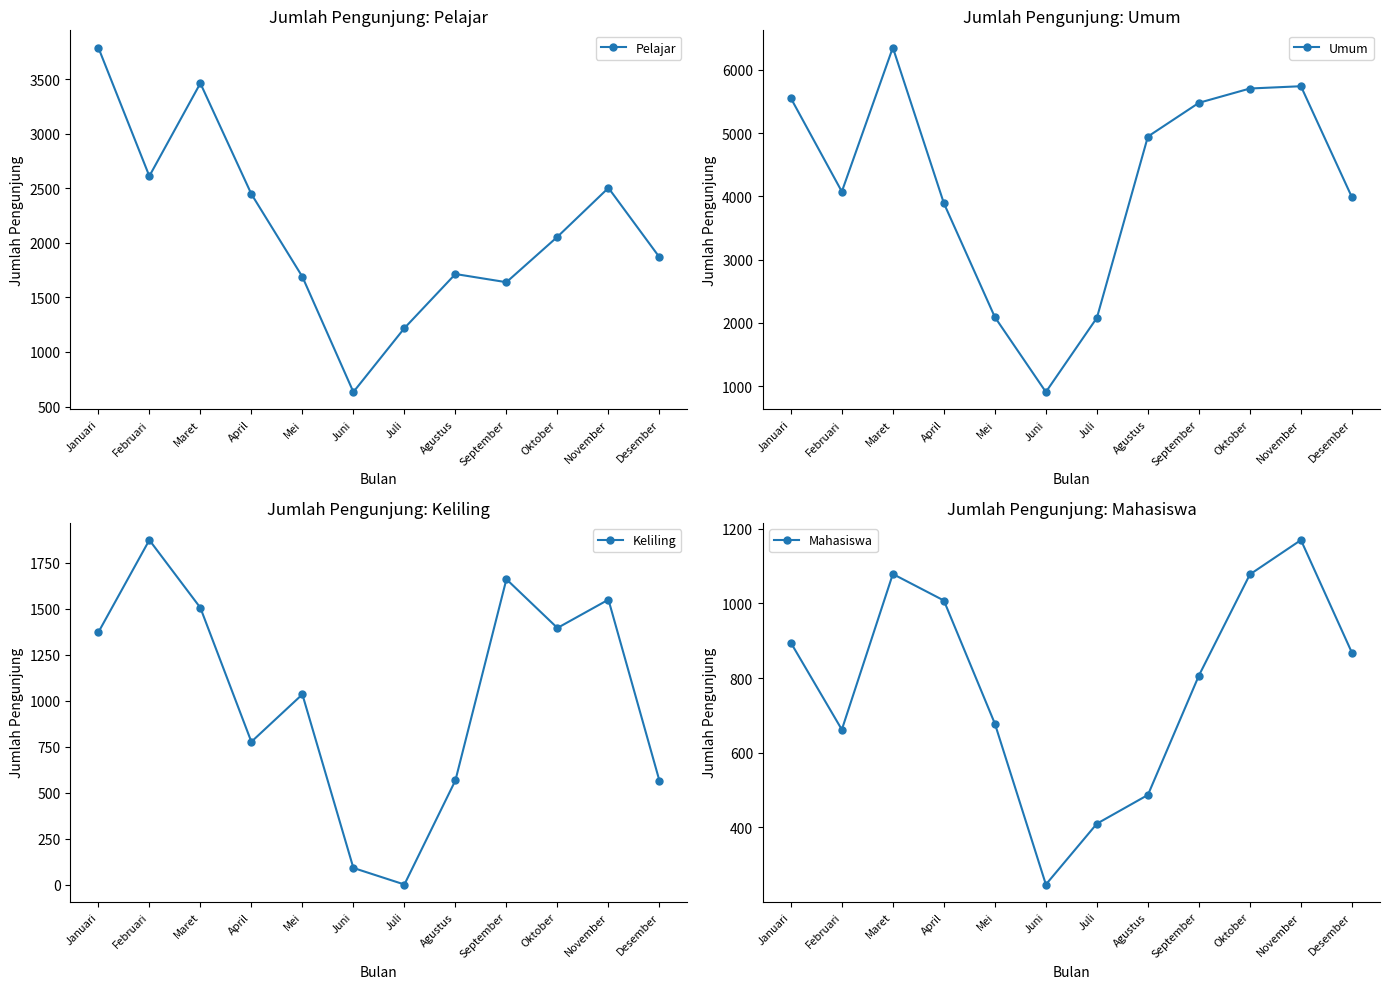

Where is the first local minimum for Pelajar?

Februari